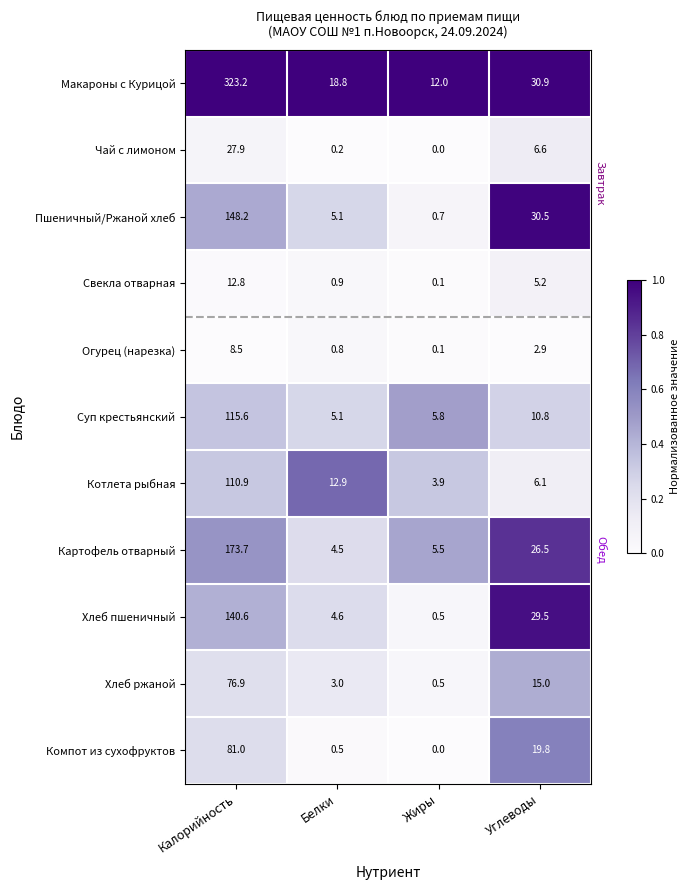

The Суп крестьянский series shows 5.1 at Белки. True or false?

True